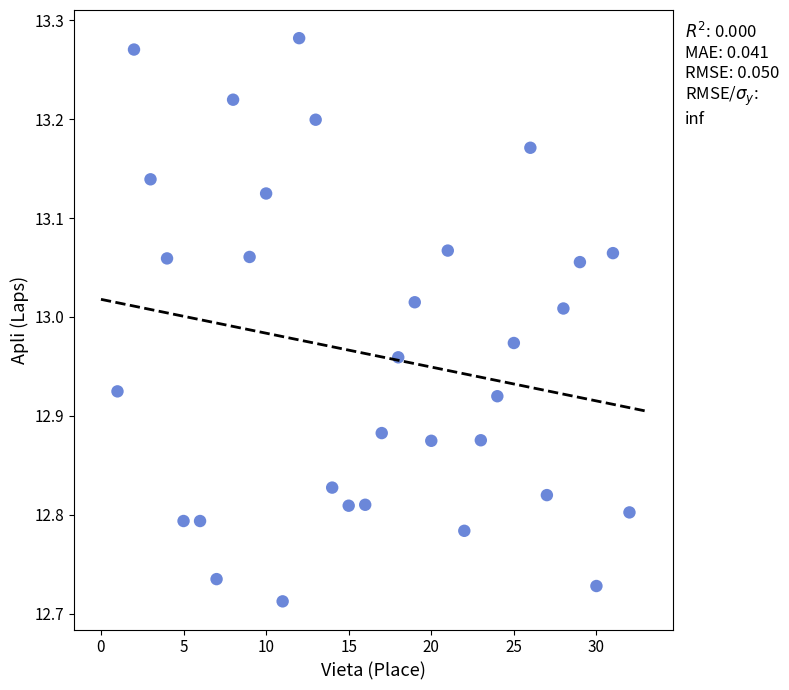

What is the range of X values (max minus min)?

31.0